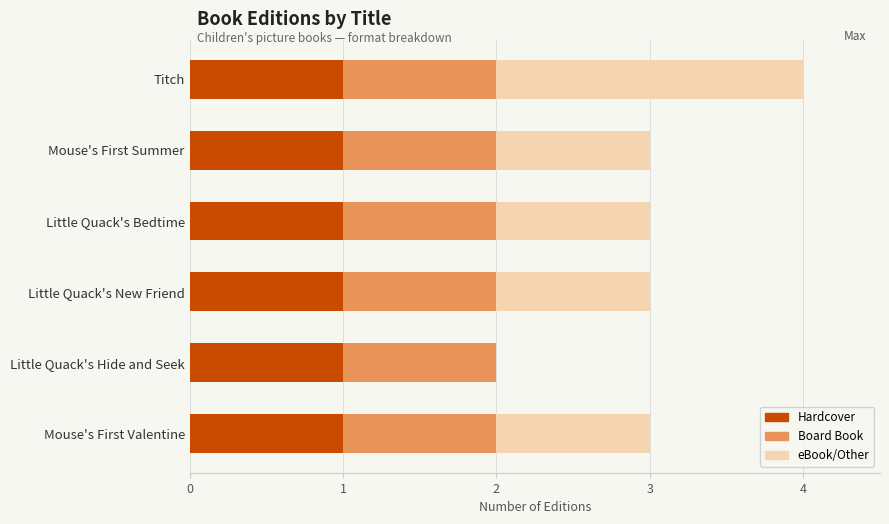

At which category is the sum across all series the highest?

Titch